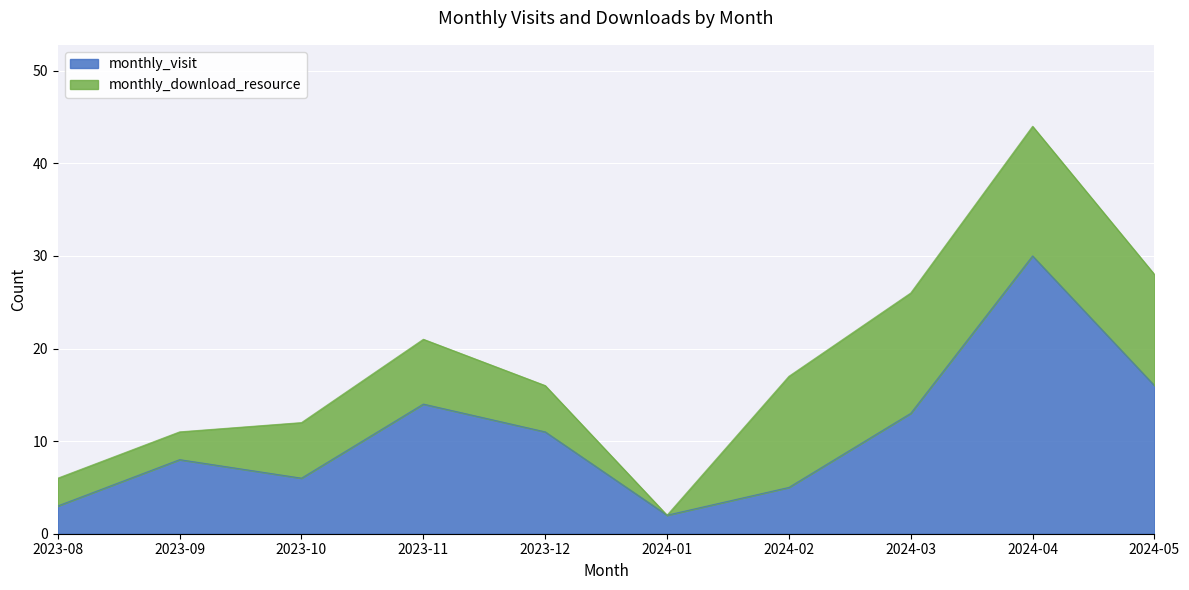

Approximately how many times larger is the value at 2023-12 compared to 2024-04?

0.4